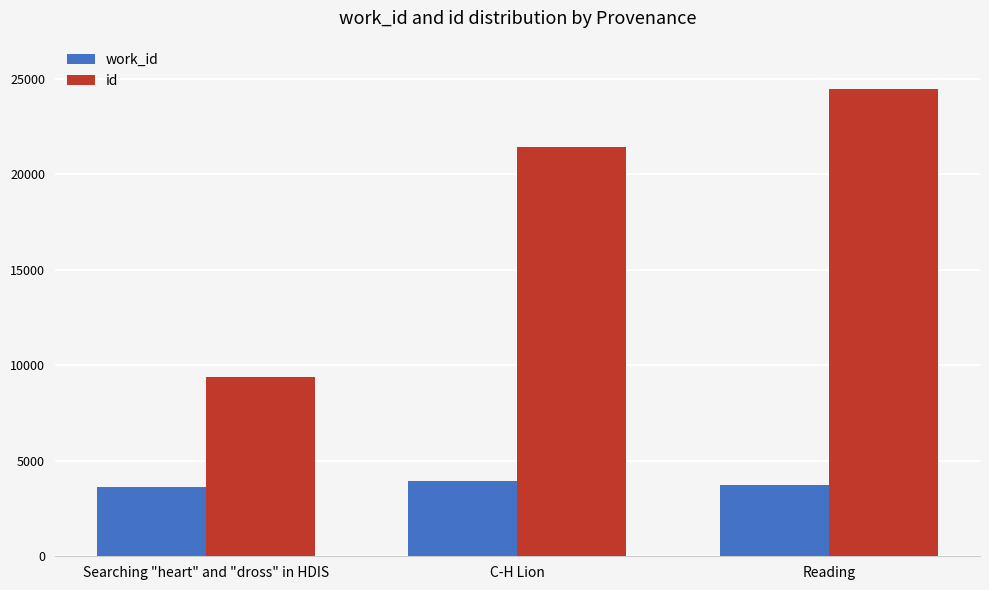

How many data points in work_id are less than 3745?

1